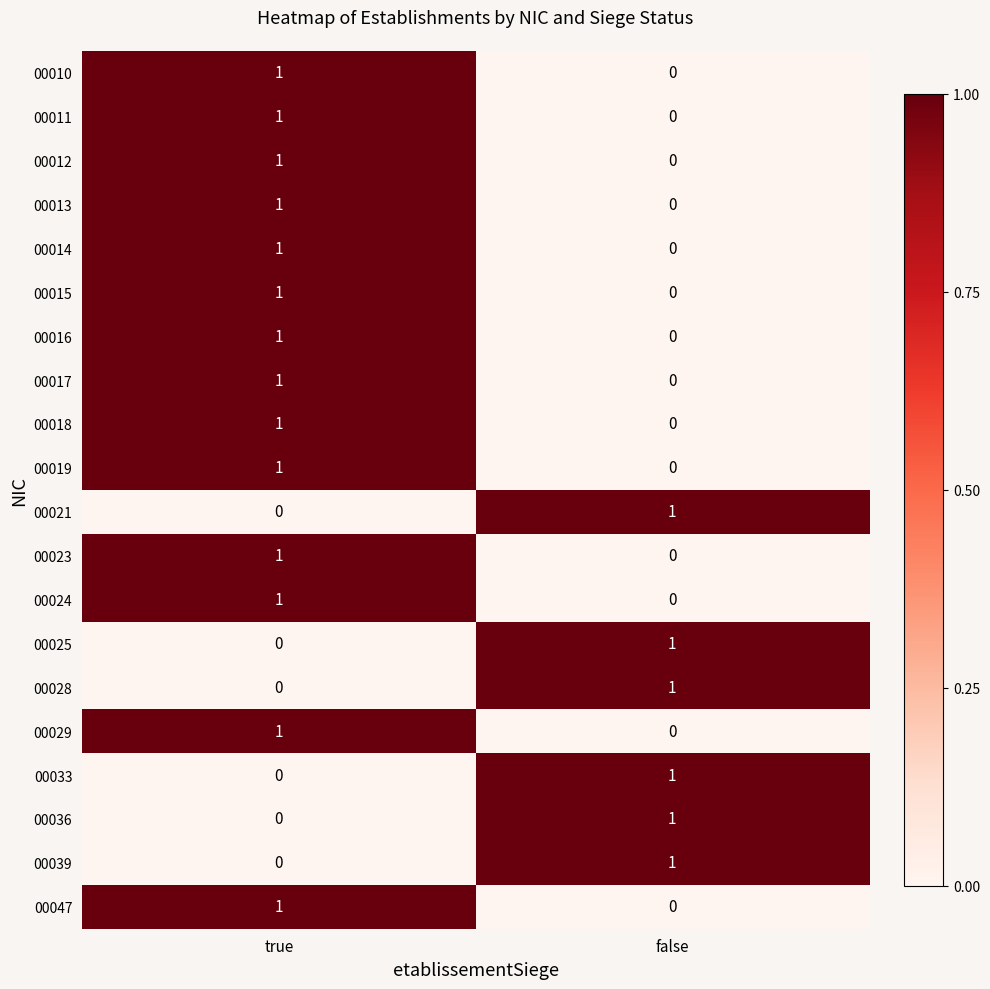

Which category has the highest value in the 00019 series?

true